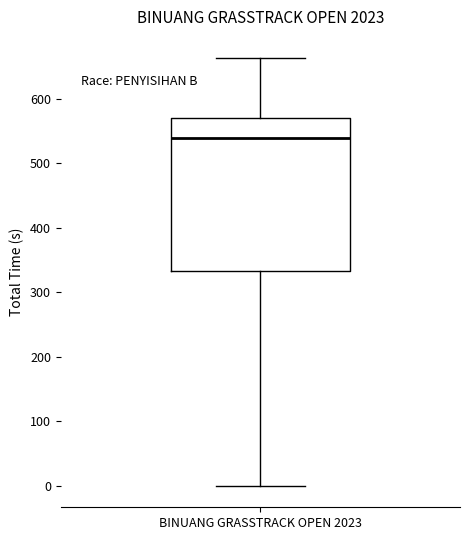

Where does the lower whisker of the box for BINUANG GRASSTRACK OPEN 2023 end on the y-axis? The values are not printed on the chart, so give them approximately, as read against the axis.

0